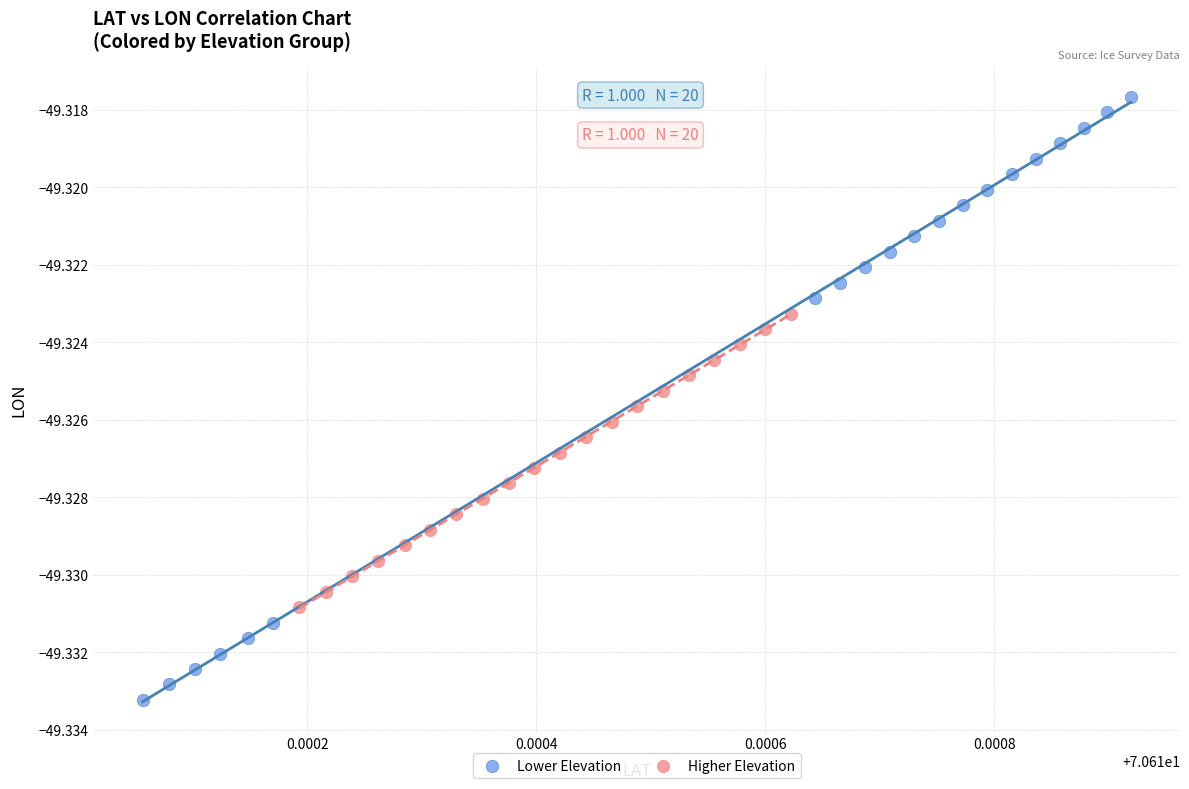

Which series contains the highest Y value?

Lower Elevation